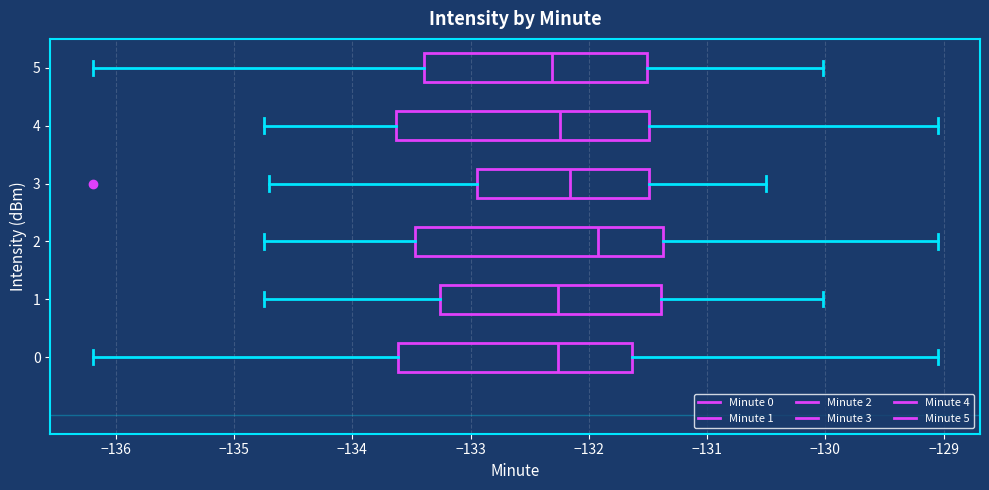

Which box has the furthest to the right median line?

2